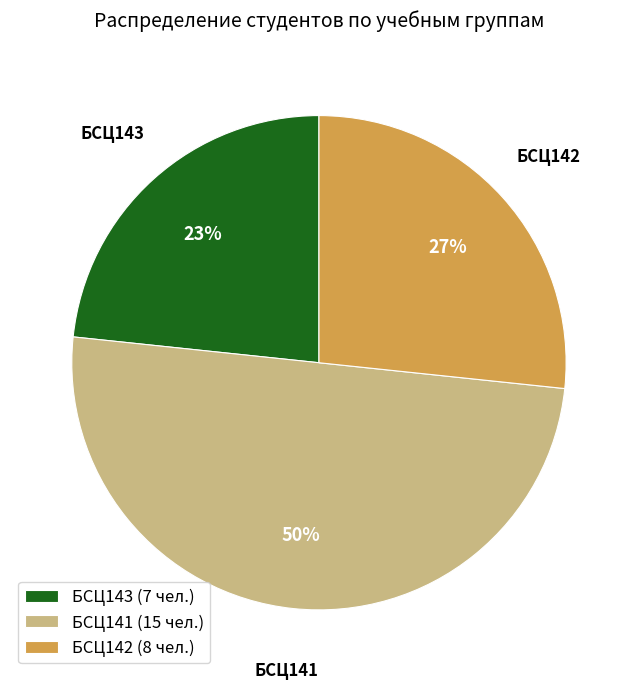

Combined, do БСЦ141 (15 чел.) and БСЦ143 (7 чел.) account for over 50%?

Yes